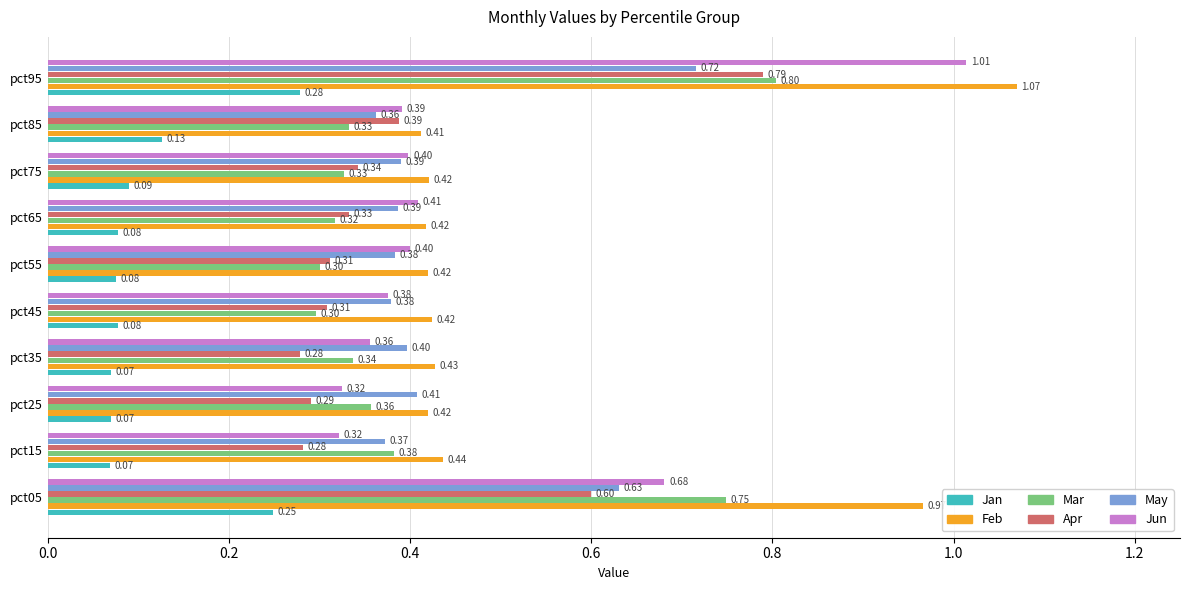

What is the average value of the Mar series?

0.4